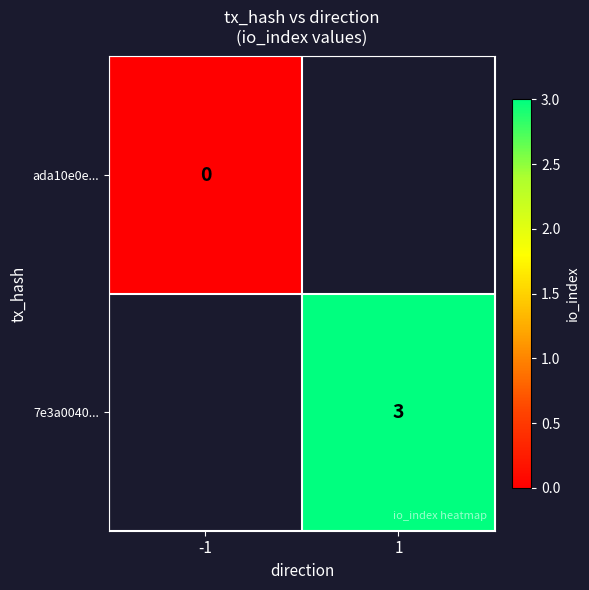

The value of 7e3a0040... at 1 is 3. True or false?

True